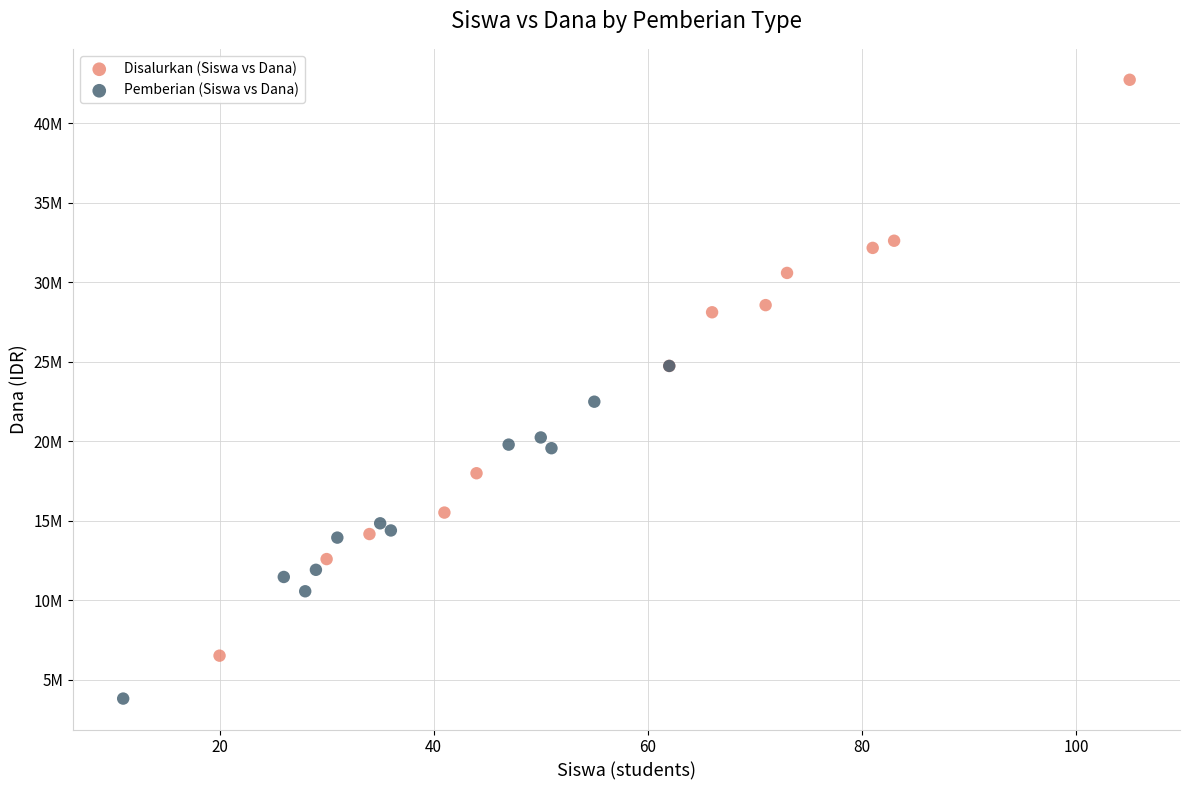

Which series reaches the maximum Y coordinate?

Disalurkan (Siswa vs Dana)